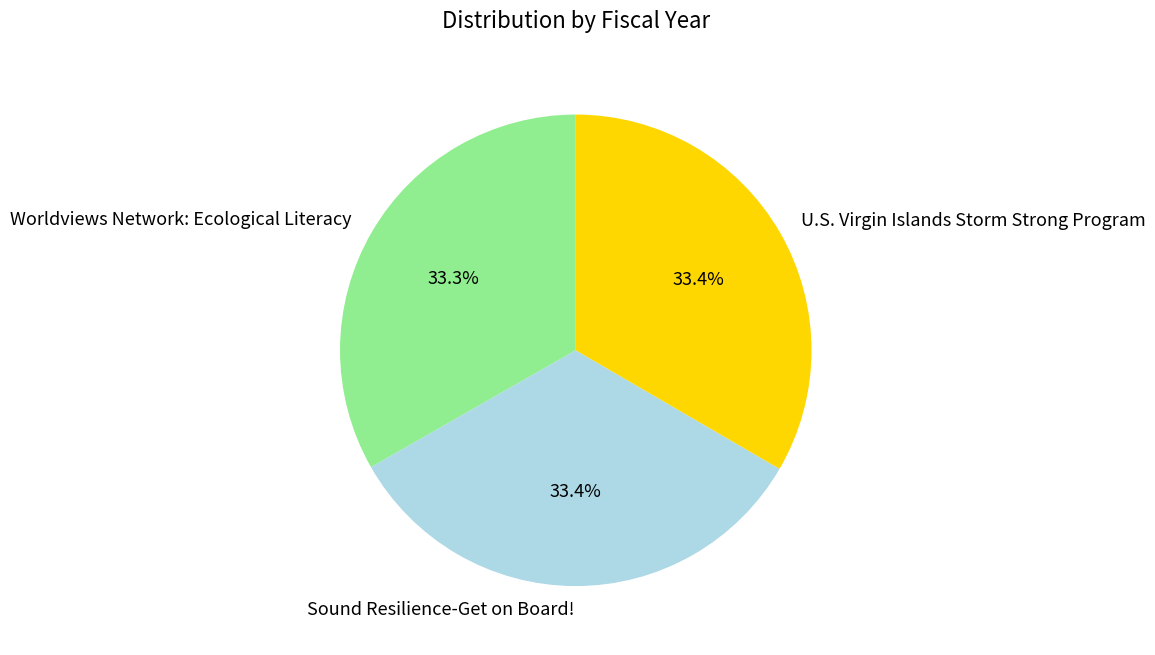

To the nearest percent, what percentage of the pie is U.S. Virgin Islands Storm Strong Program?

33%